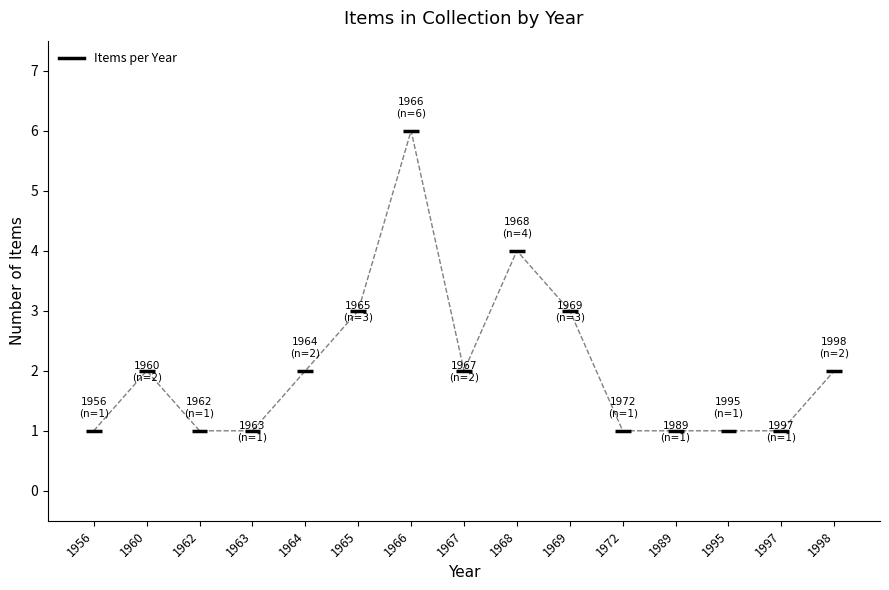

What is the difference between the maximum and minimum values?

5